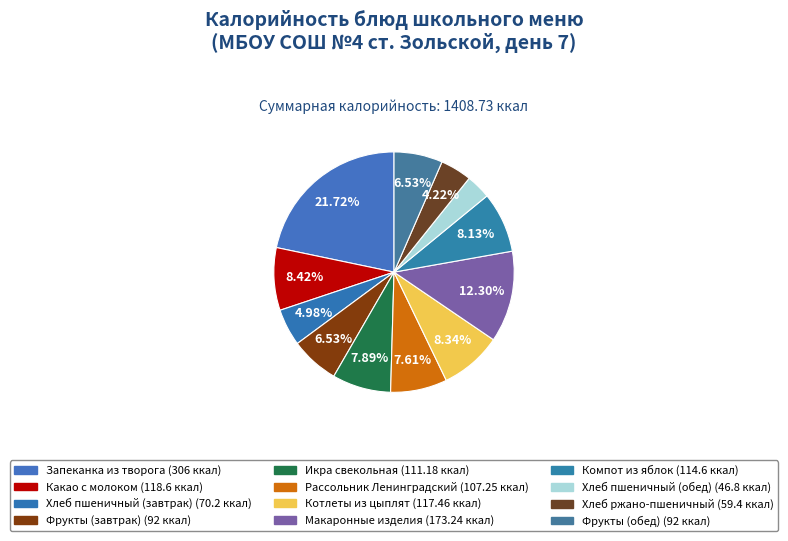

Is there any slice that represents more than half of the pie?

No